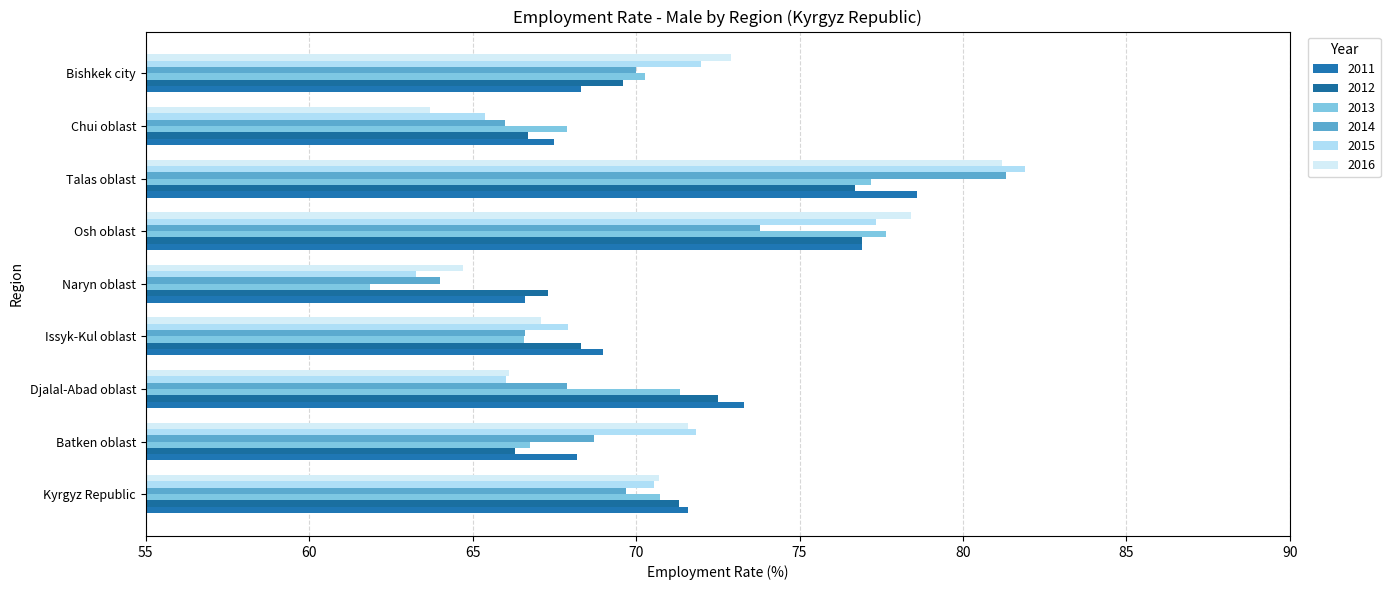

True or false: 2014 has a value of 18.1 at Djalal-Abad oblast.

False